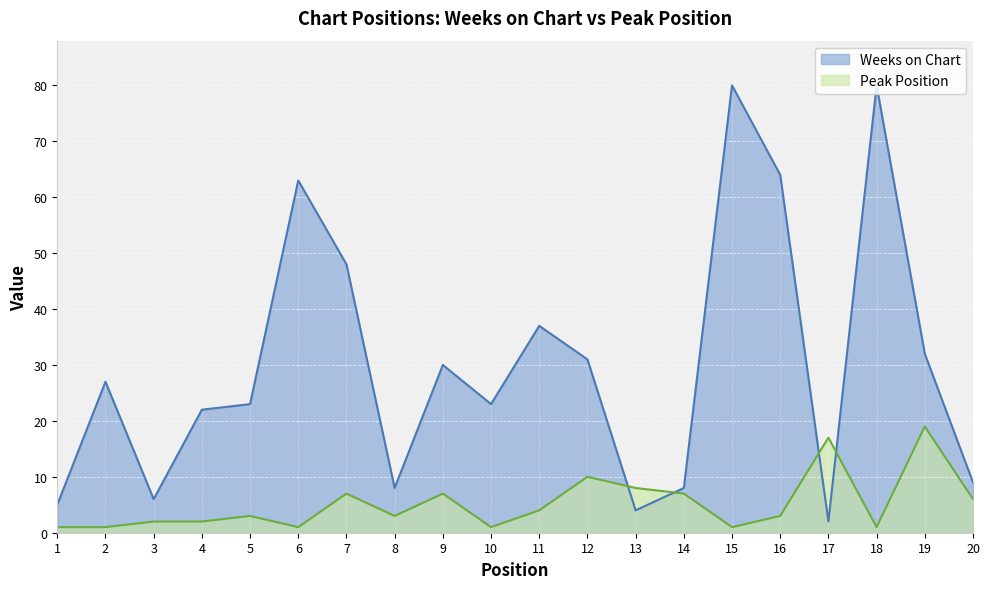

What is the highest value of the Peak Position series?

19